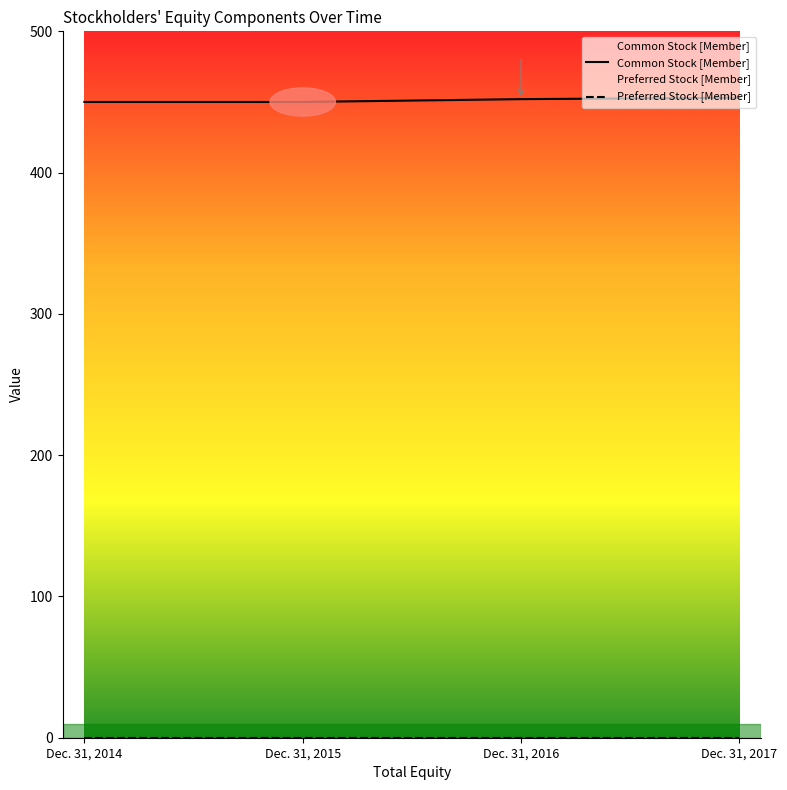

Reading left to right, transcribe all the data shown in this chart.

Dec. 31, 2014=450	Dec. 31, 2015=450	Dec. 31, 2016=452	Dec. 31, 2017=453